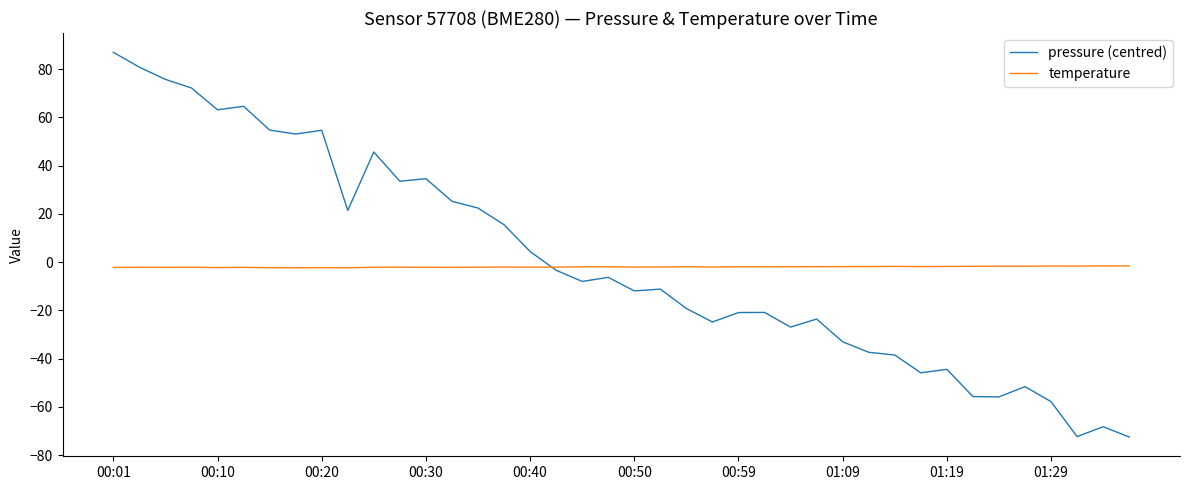

How many values in the pressure (centred) series exceed -7?

19